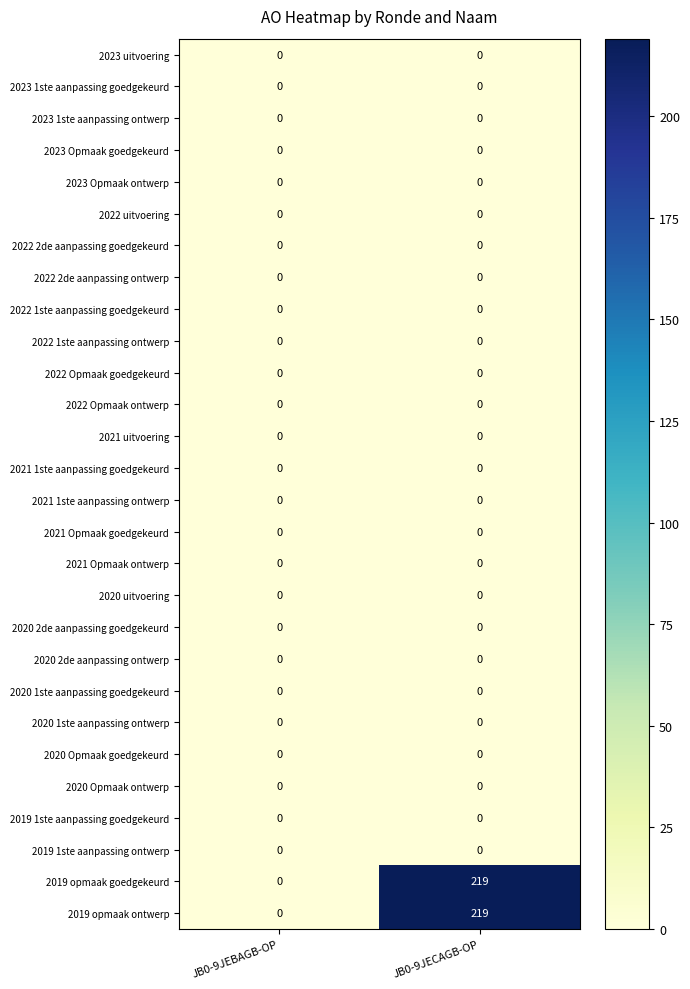

What is the total value across all series at JB0-9JECAGB-OP?

438